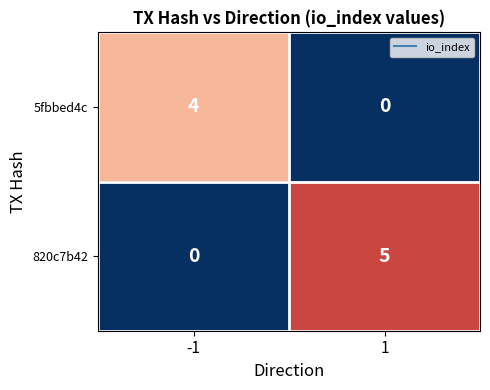

Which series changed the most between -1 and 1?

820c7b42